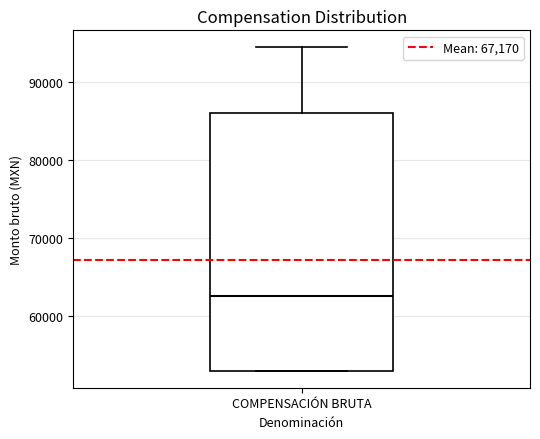

Read this box plot against the y-axis: the position of the median line, the range covered by the box, and the ends of both whiskers. The values are not printed on the chart, so give them approximately, as read against the axis.

median 63000, box 53000 to 86000, whiskers 53000 to 95000